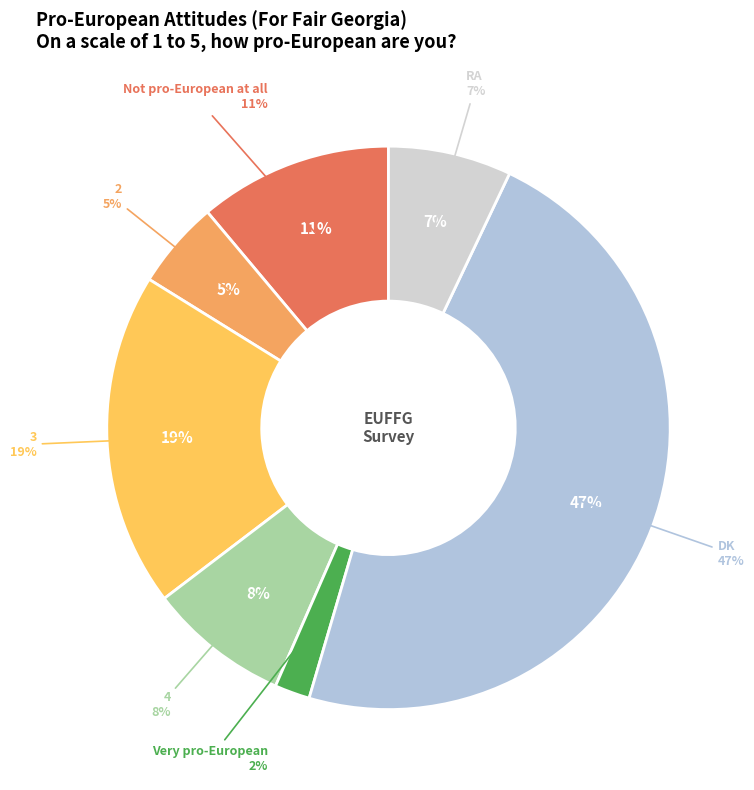

What is the total percentage of Not pro-European at all and DK?

58.6%